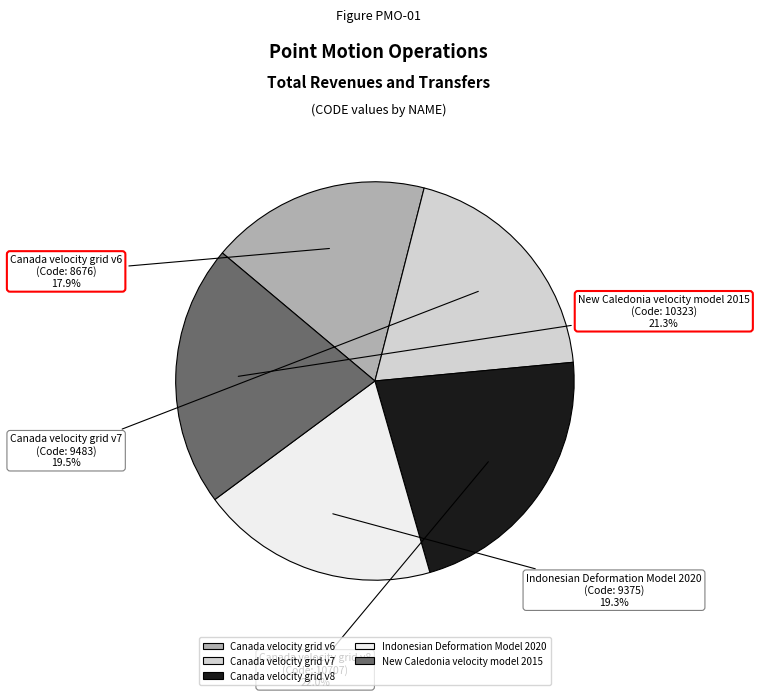

Which category has the biggest portion of the pie?

Canada velocity grid v8